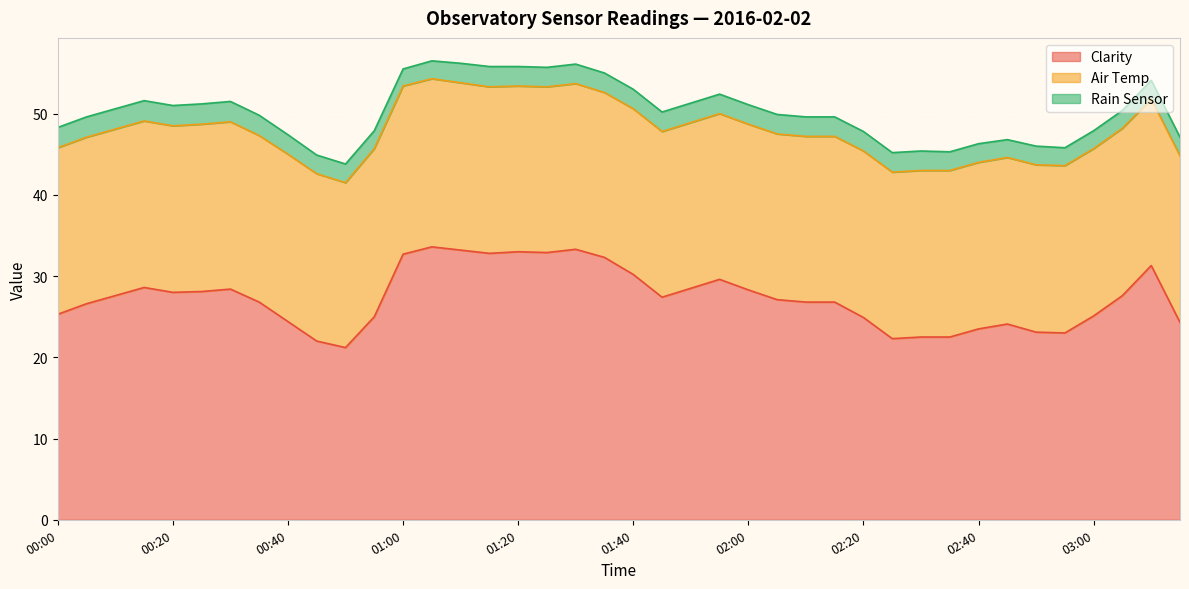

True or false: Clarity has more than 1 interior local peaks.

True